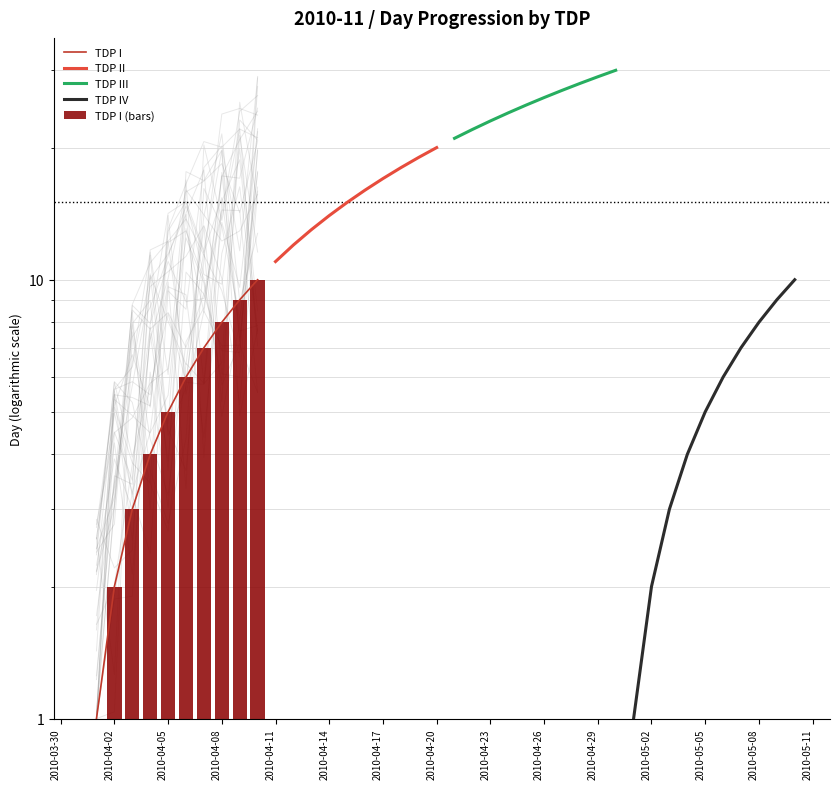

How many data points in TDP I (bars) are above 6?

4